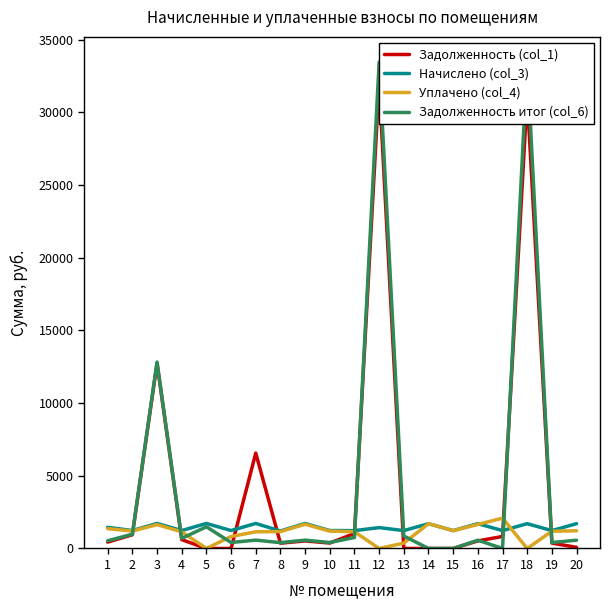

Which series ends up on top after the final intersection of Уплачено (col_4) and Начислено (col_3)?

Начислено (col_3)